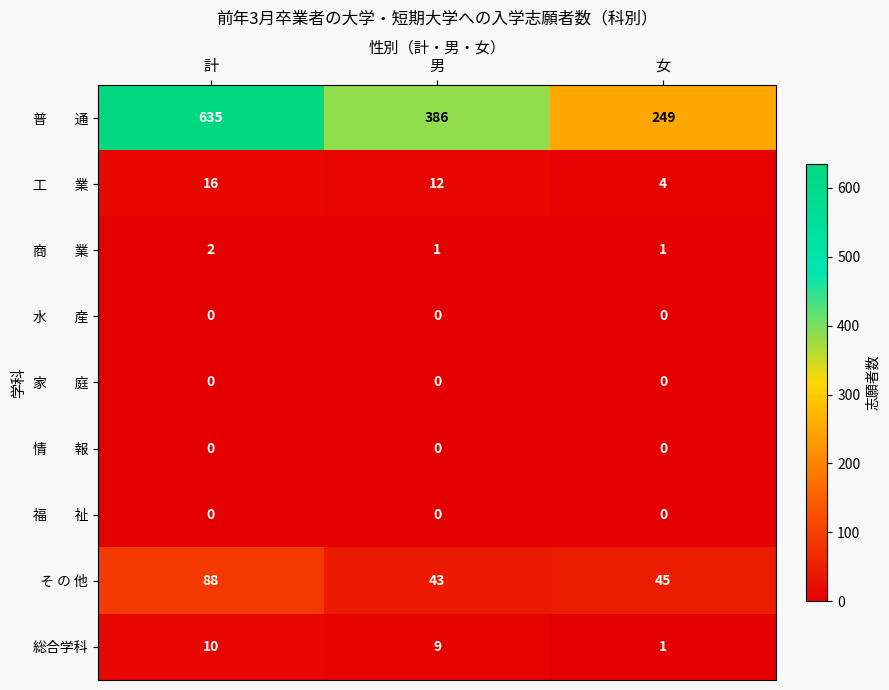

True or false: そ の 他 has a value of 12 at 女.

False